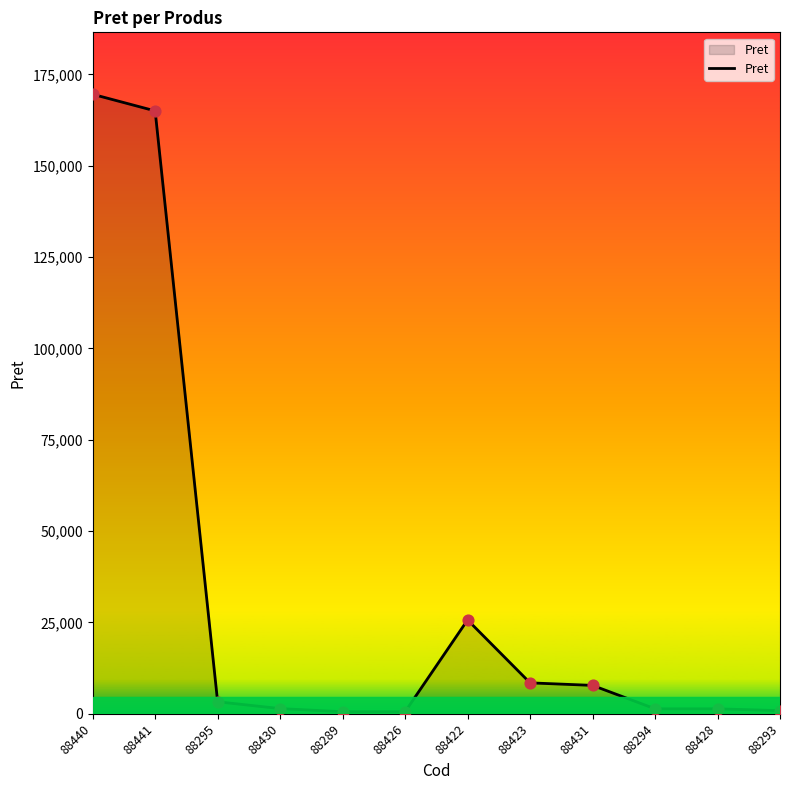

What is the change in value from 88440 to 88422?

-143864.5